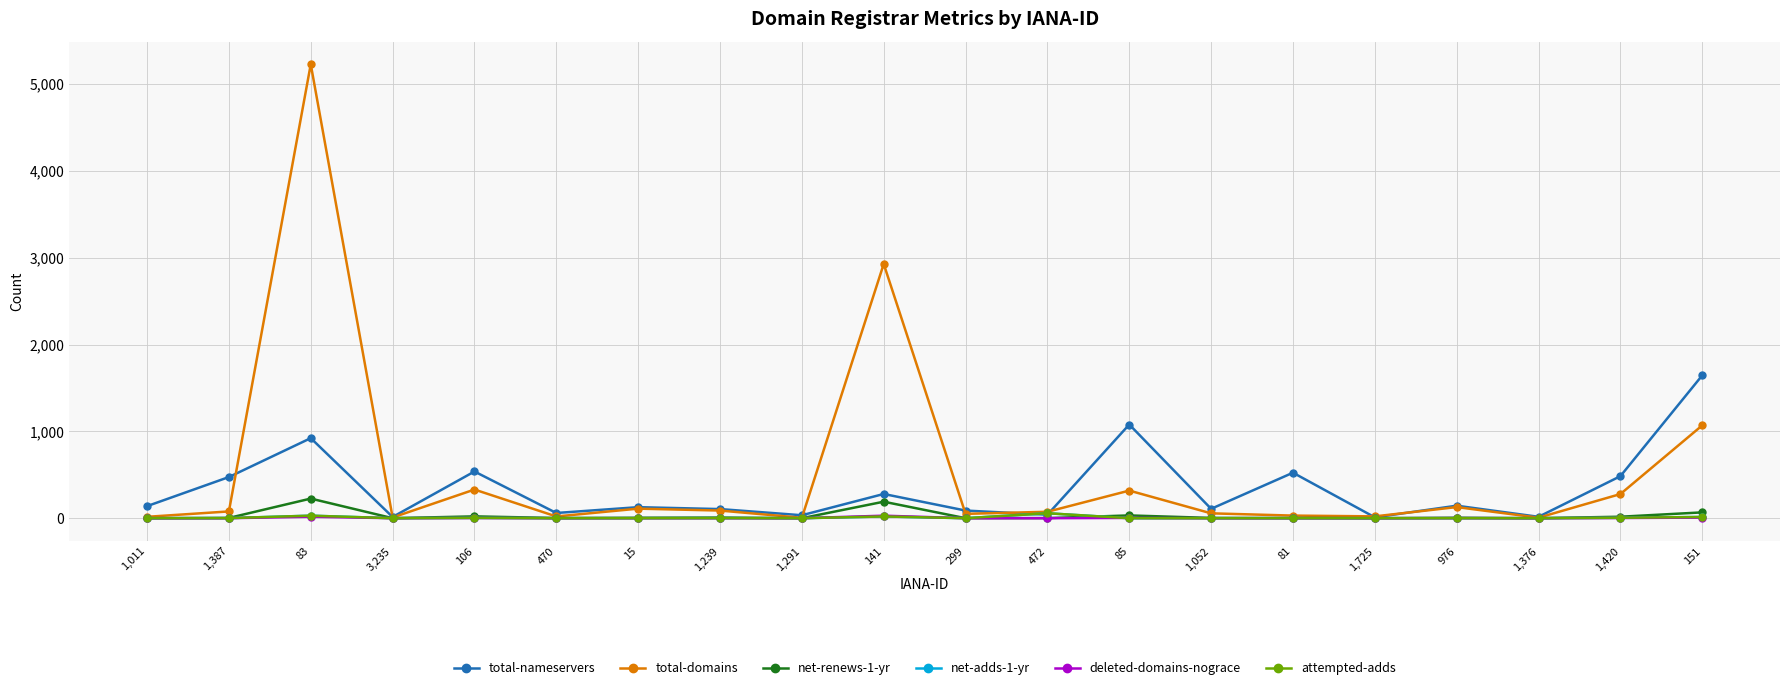

True or false: net-renews-1-yr and deleted-domains-nograce cross at least once.

False